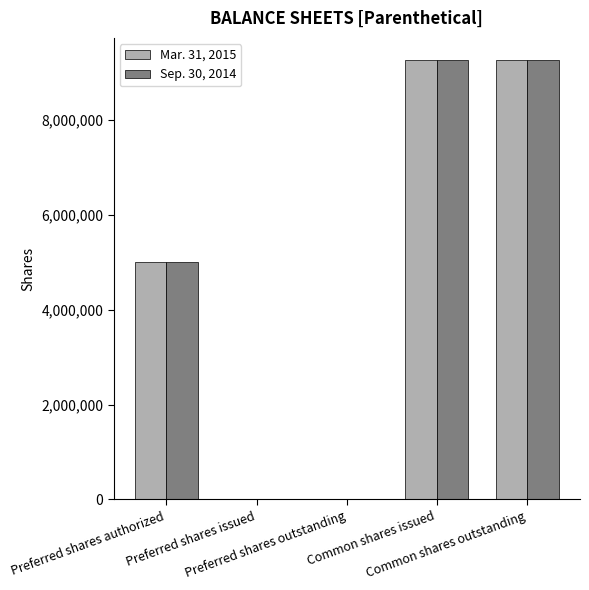

What is the difference between the Mar. 31, 2015 values at Common shares outstanding and Preferred shares authorized?

4261017